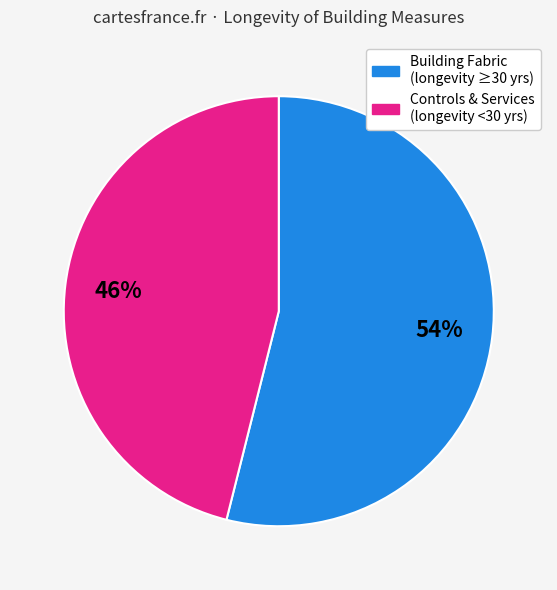

To the nearest percent, what is the difference between the largest and smallest slice percentages?

8%